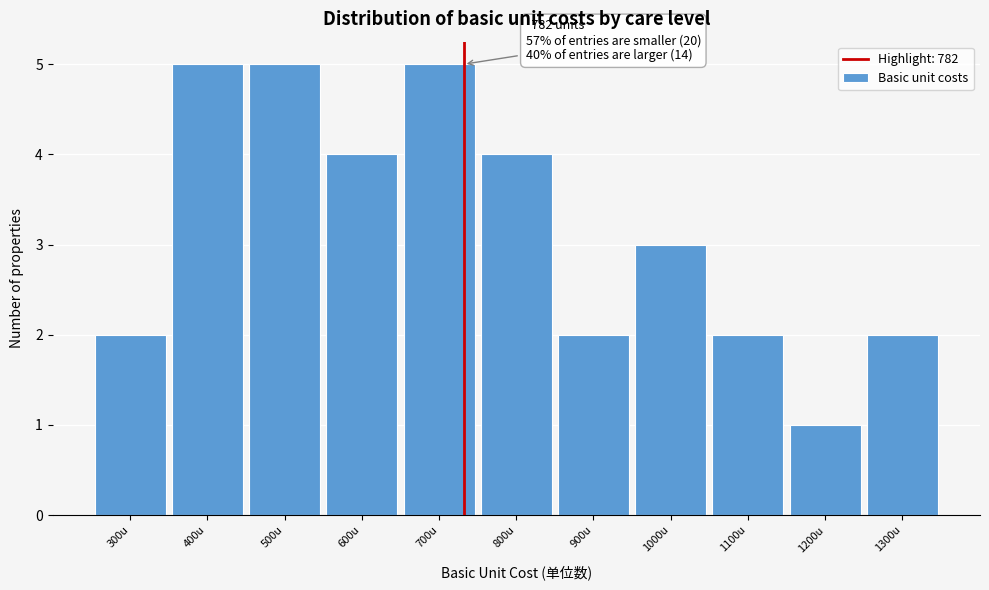

Reading left to right, list all the values displayed in this chart.

2	5	5	4	5	4	2	3	2	1	2